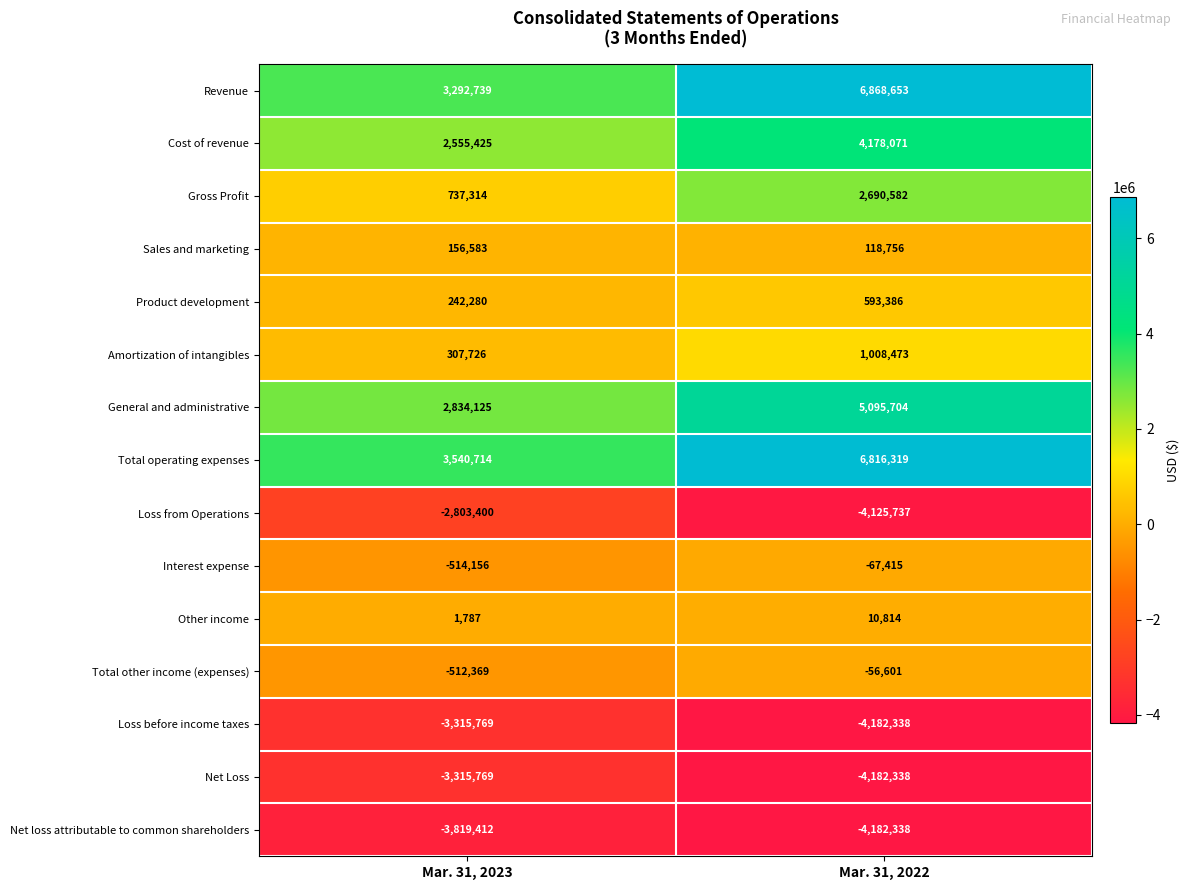

Which series has the largest range (max minus min)?

Revenue